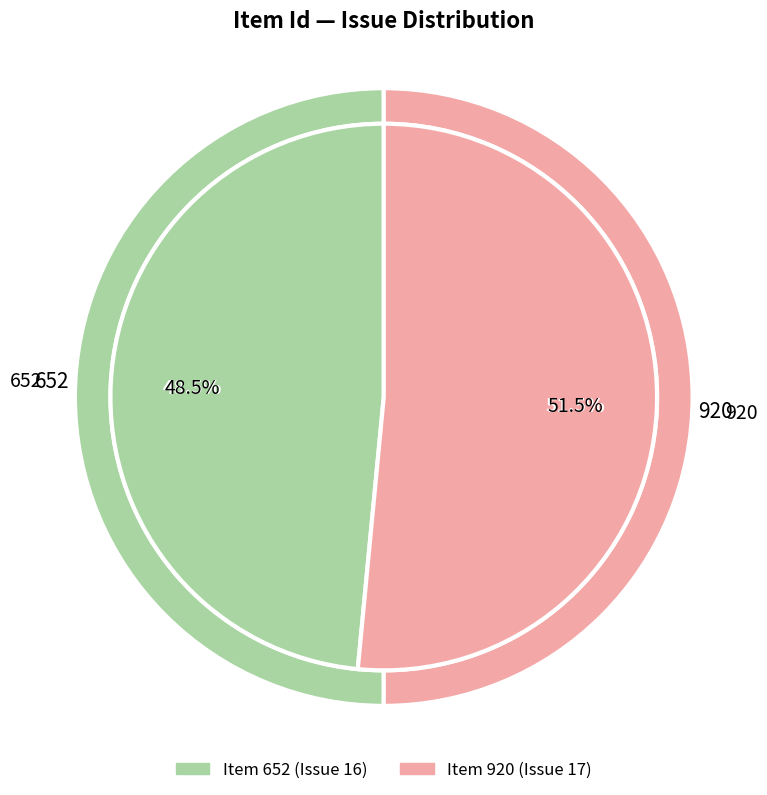

Approximately how many times larger is the value at 652 compared to 920?

0.9